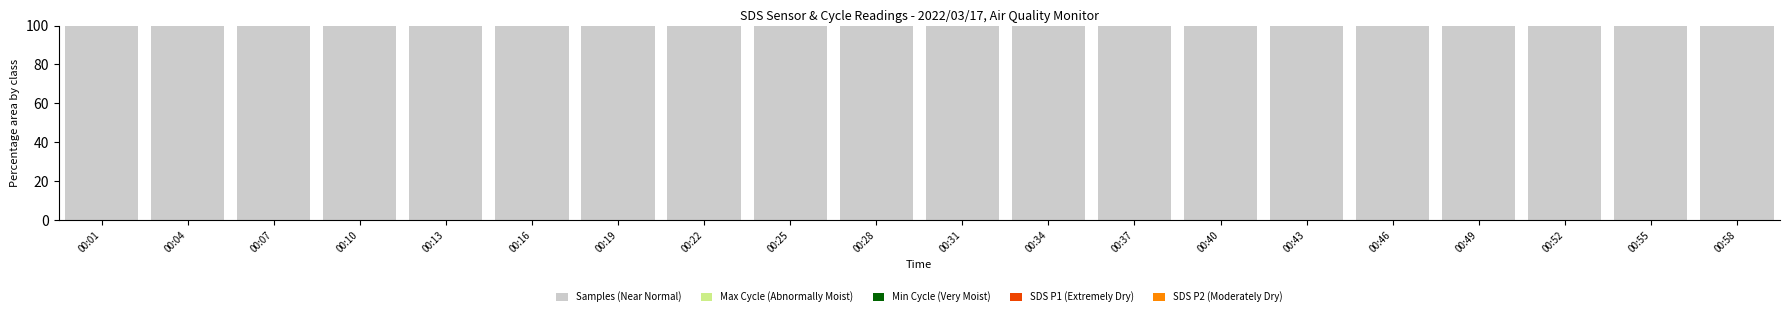

What is the maximum value for Samples (Near Normal)?

99.7